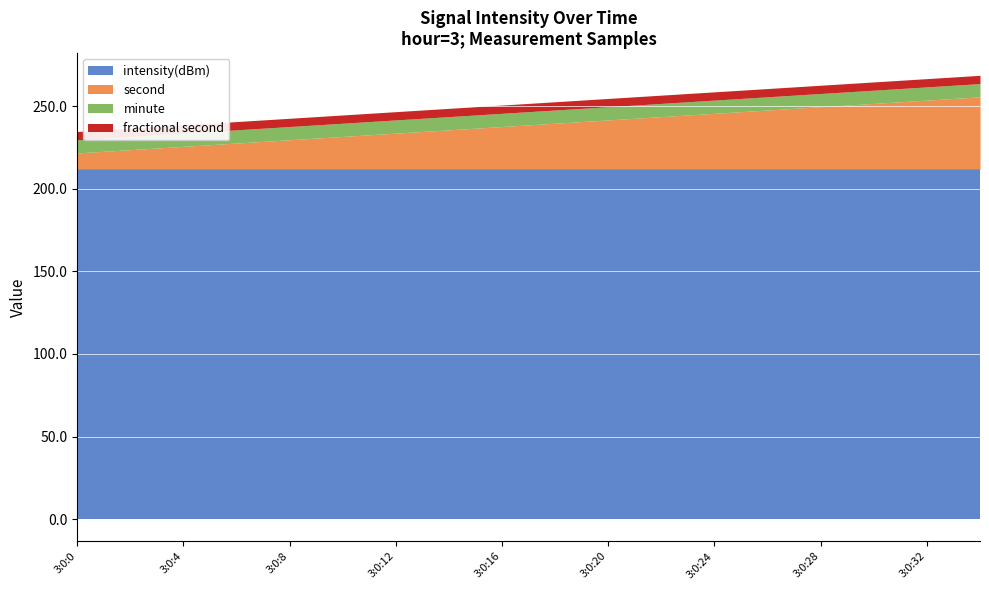

What is the highest value of the intensity(dBm) series?

211.7